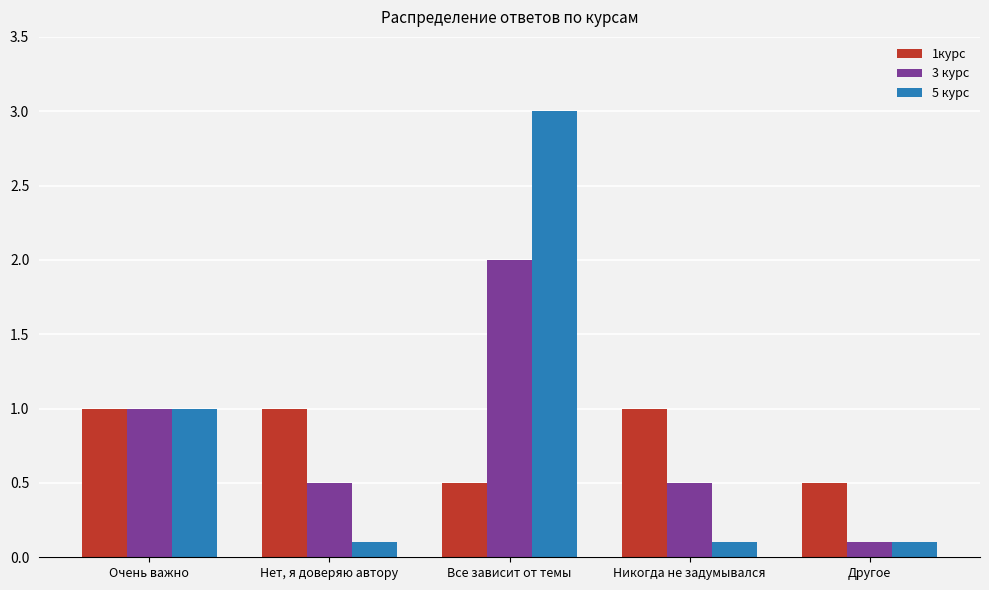

At which category is the sum across all series the highest?

Все зависит от темы